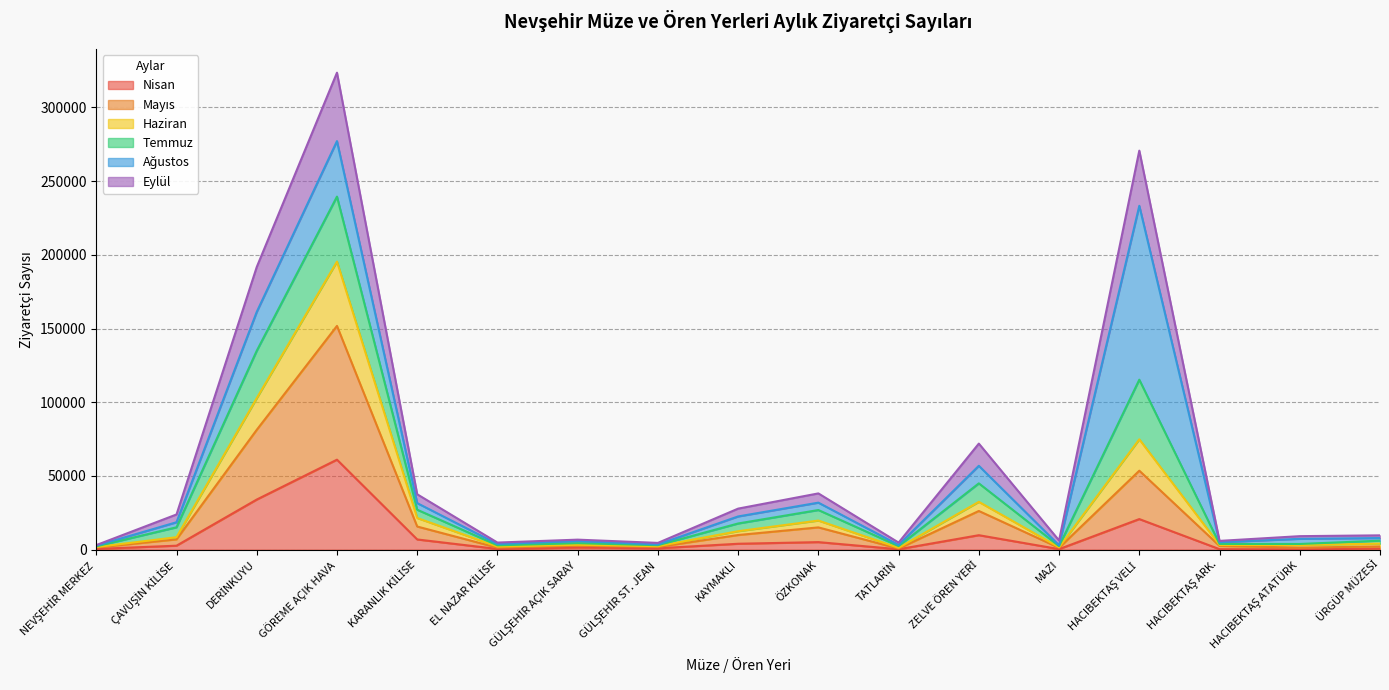

At which category does Haziran reach its first local valley?

EL NAZAR KİLİSE